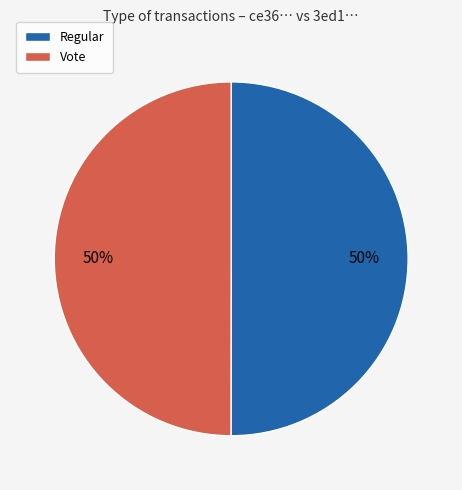

What is the ratio of the value at Regular to the value at Vote?

1.0